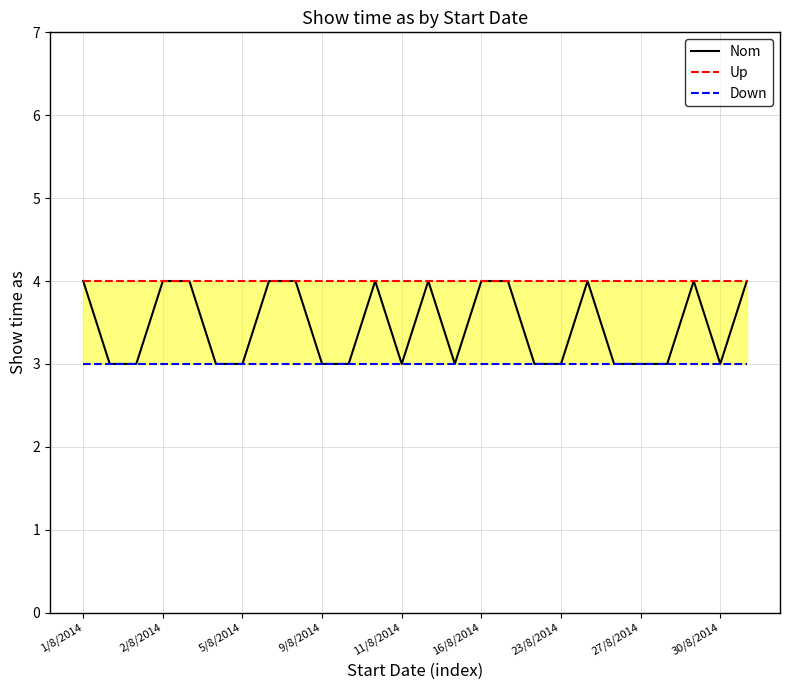

Is it true that Nom equals 2 at 2/8/2014?

False